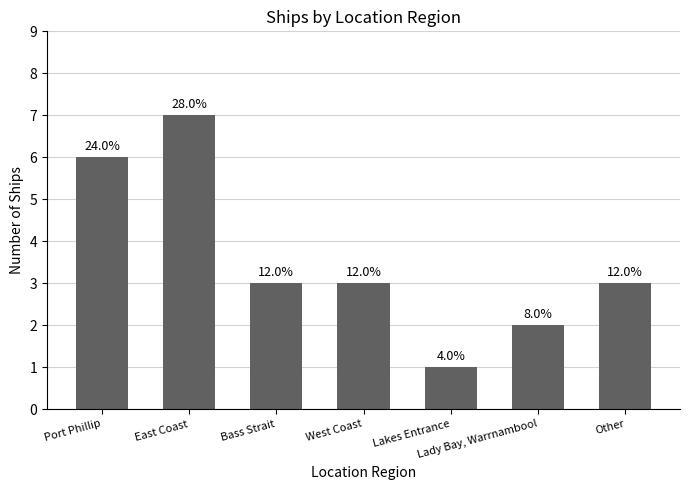

What is the sum of the values at West Coast and Port Phillip?

9